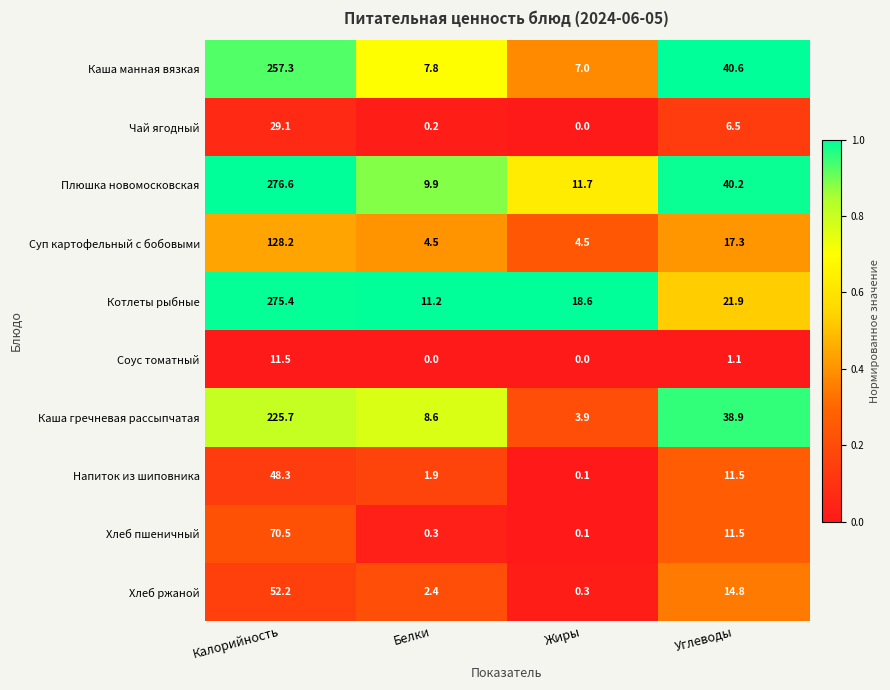

What is the sum of the Каша манная вязкая values at Жиры and Калорийность?

264.3